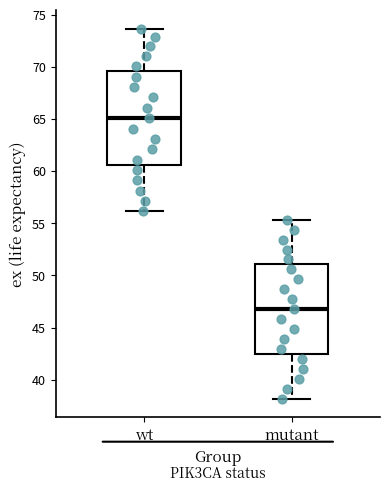

Where does the lower whisker of the box for wt end on the y-axis? The values are not printed on the chart, so give them approximately, as read against the axis.

56.0